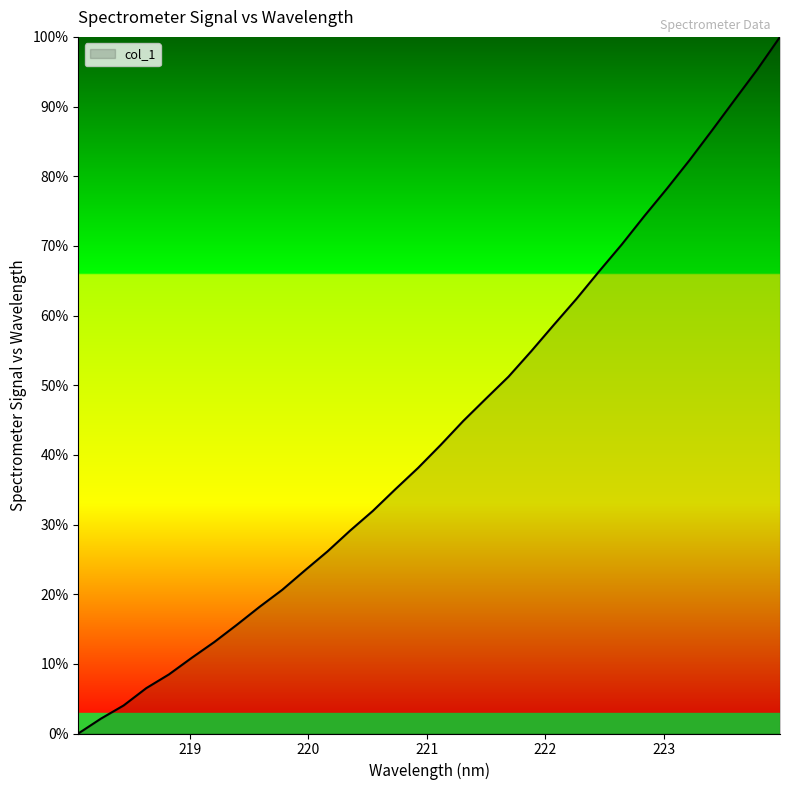

What is the maximum value shown in the chart?

100.0